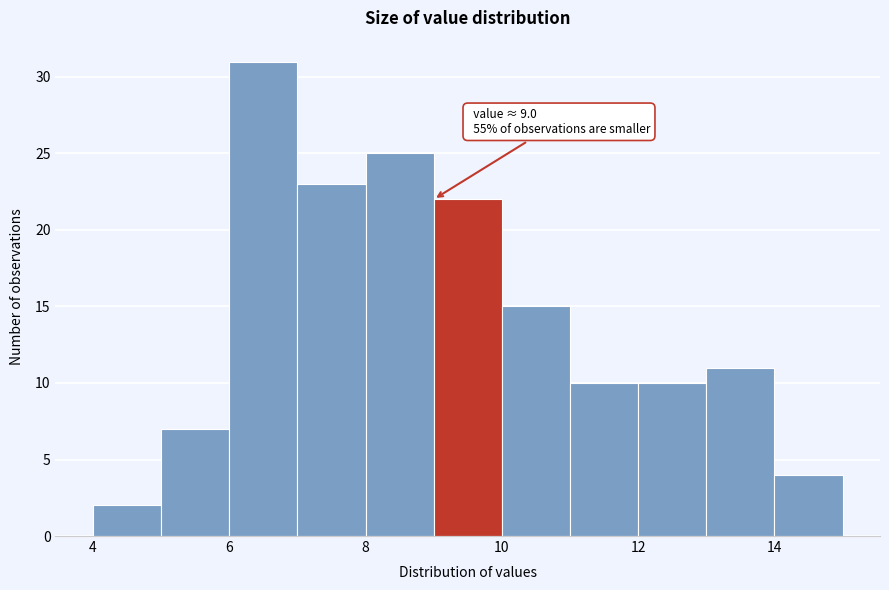

Over which range of the x-axis is the bar tallest?

6 to 7